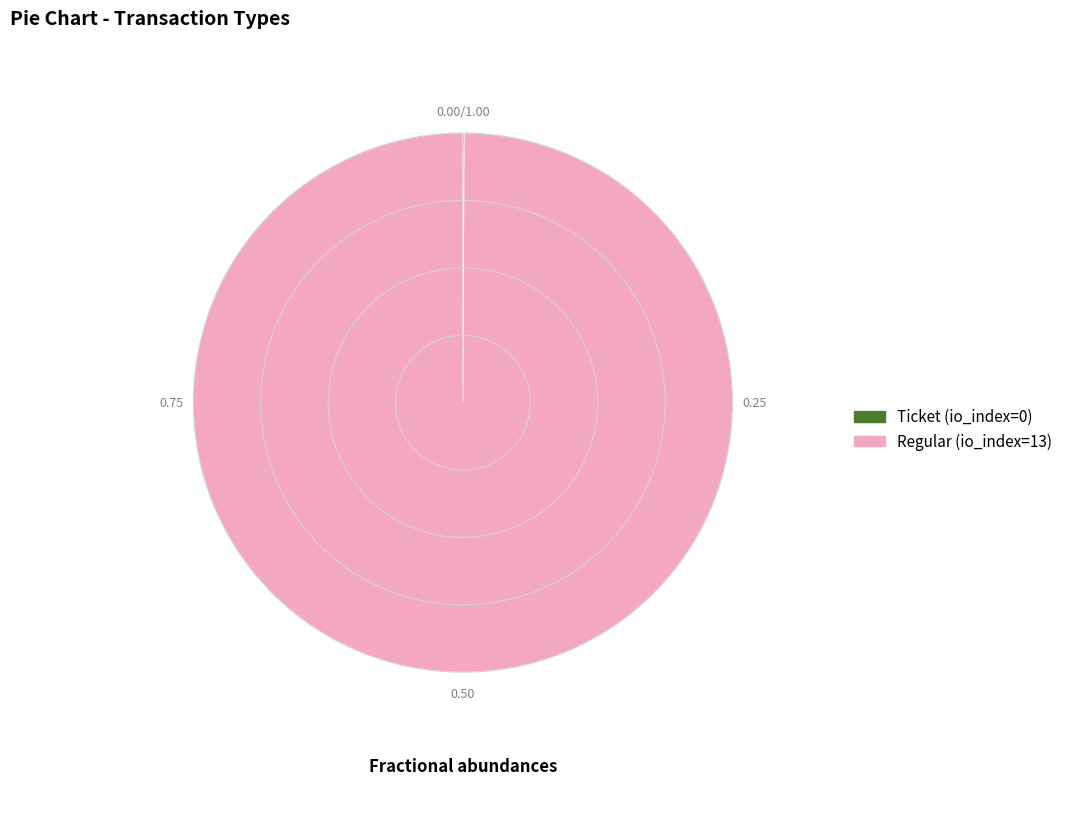

Which category accounts for the majority?

Regular